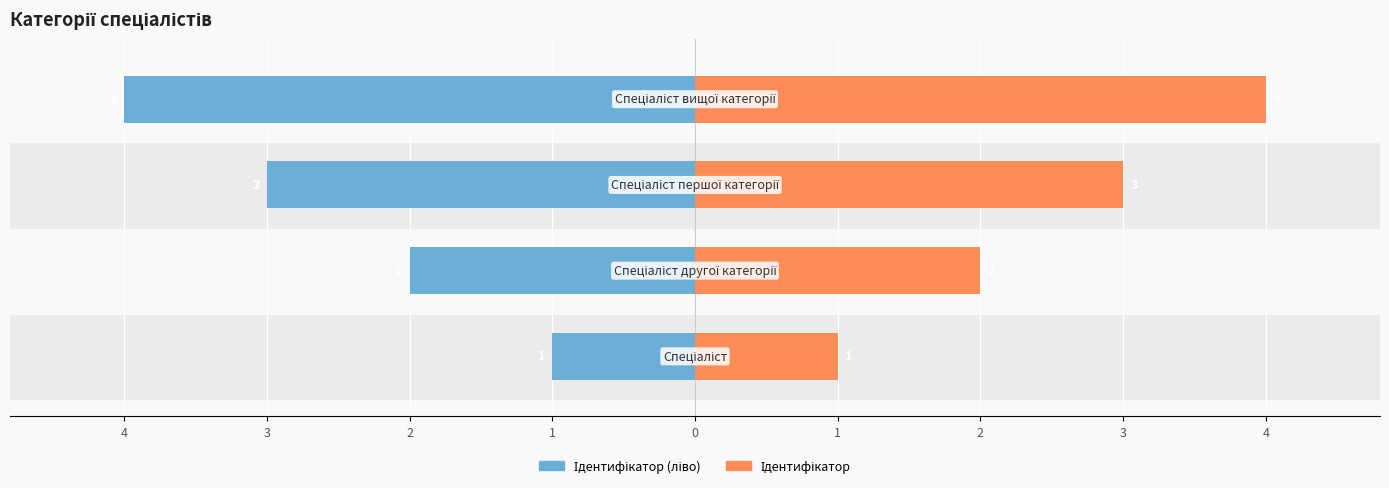

Reading right to left, extract all data points from this chart.

Ідентифікатор (ліво): 1=-4	2=-3	3=-2	4=-1
Ідентифікатор: 1=4	2=3	3=2	4=1